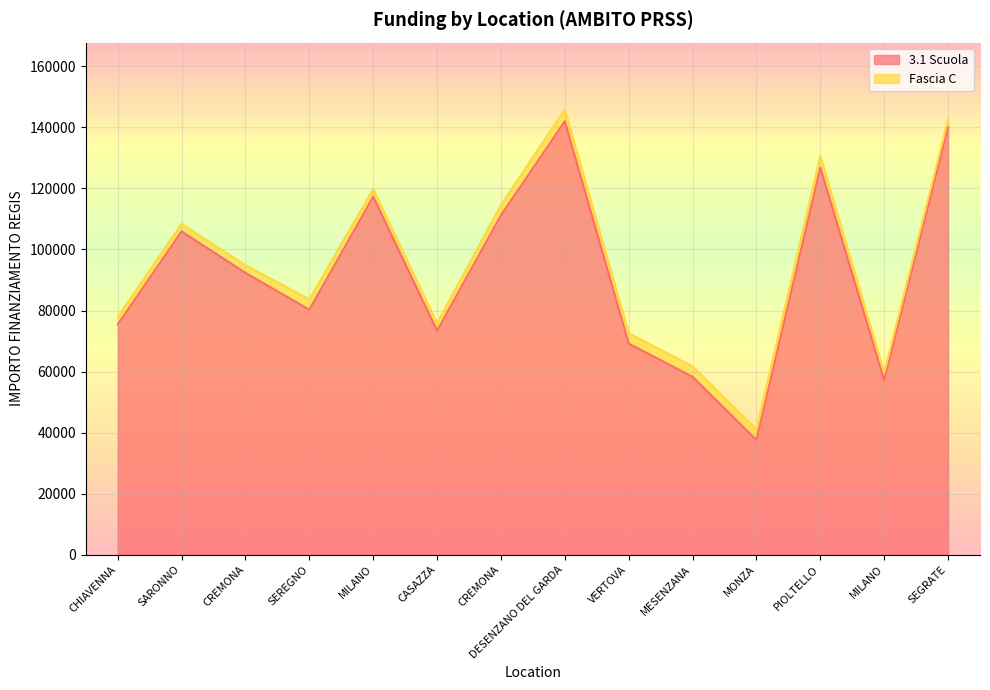

How many points are higher than both their immediate neighbors (excluding endpoints)?

4